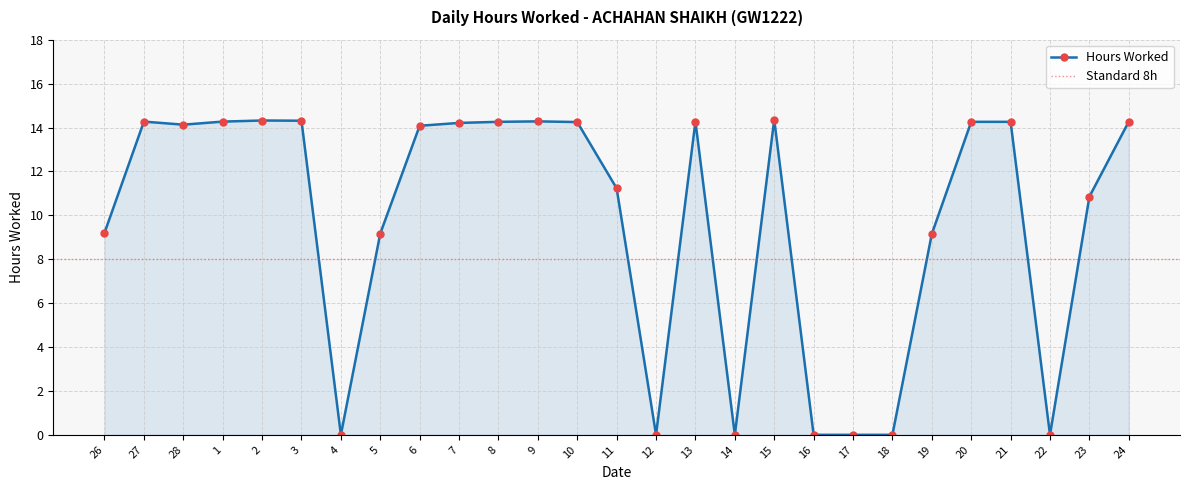

At which category does the chart reach its minimum across all series?

4